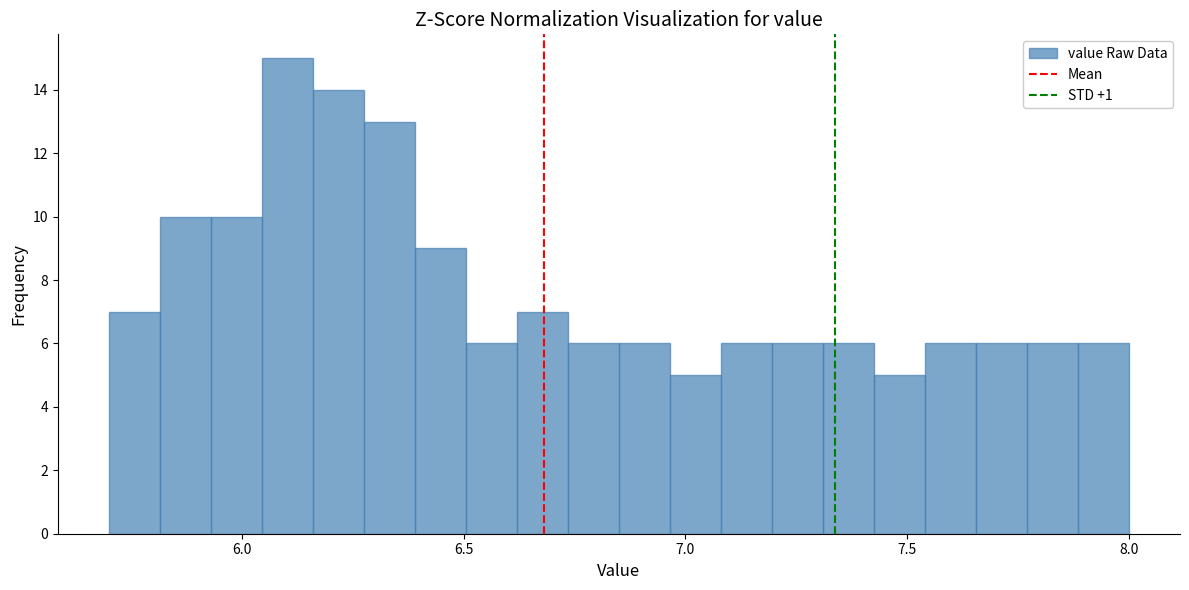

Read against the x-axis, roughly where is the centre of the tallest bar?

6.10